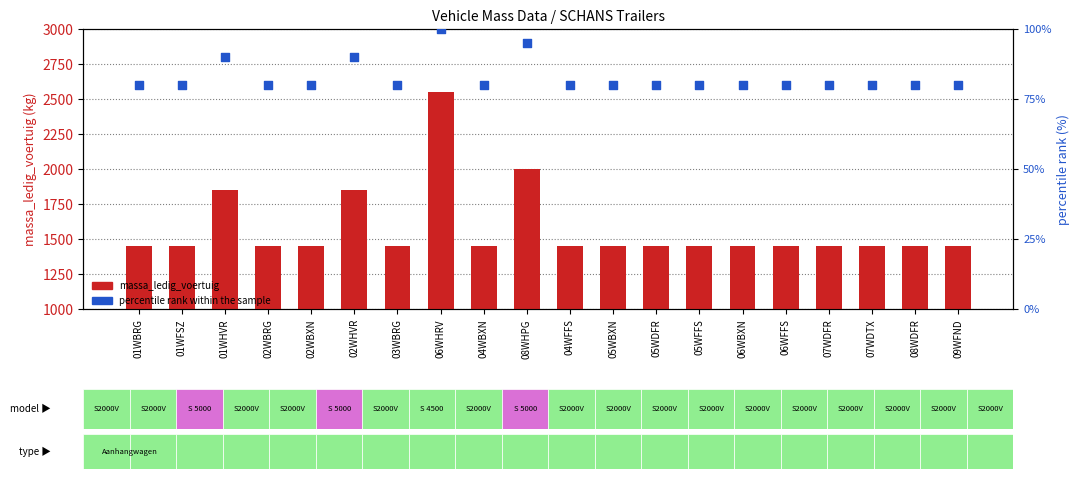

Which series reaches the minimum Y coordinate?

percentile rank within the sample